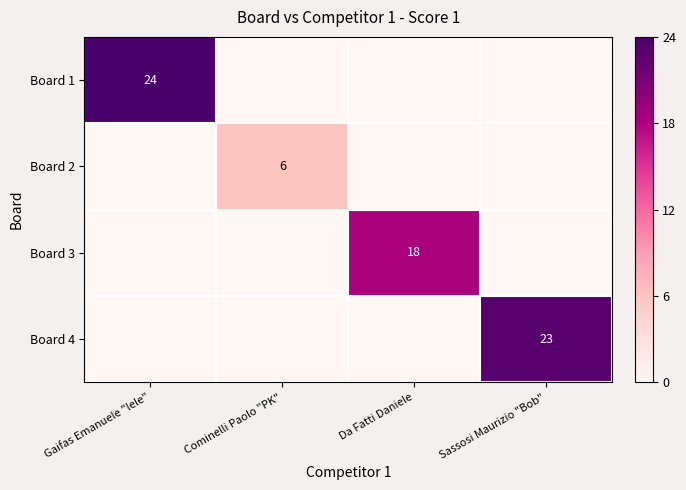

Is it true that Board 2 equals 3 at Cominelli Paolo "PK"?

False